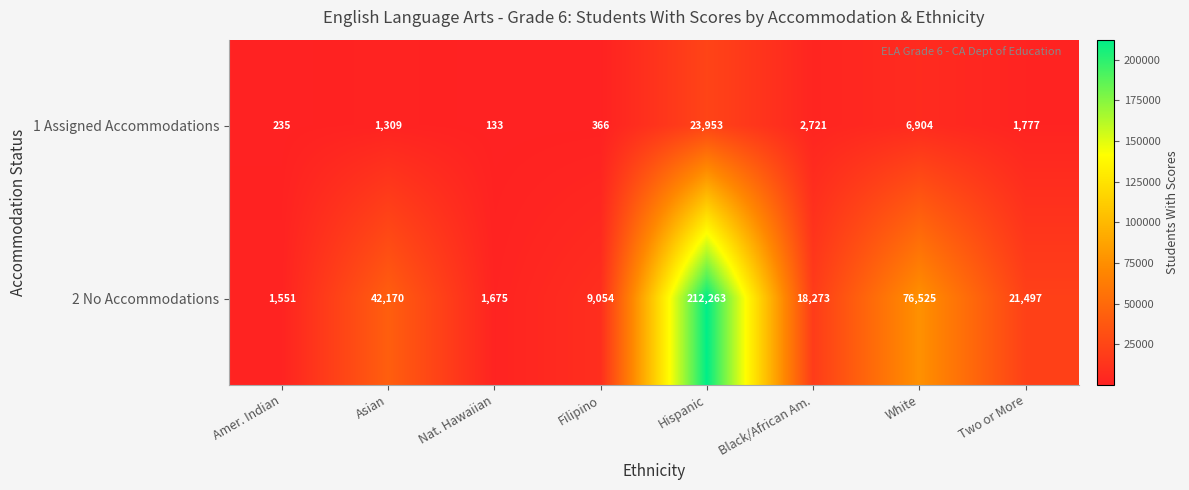

How many data points does each series have?

8